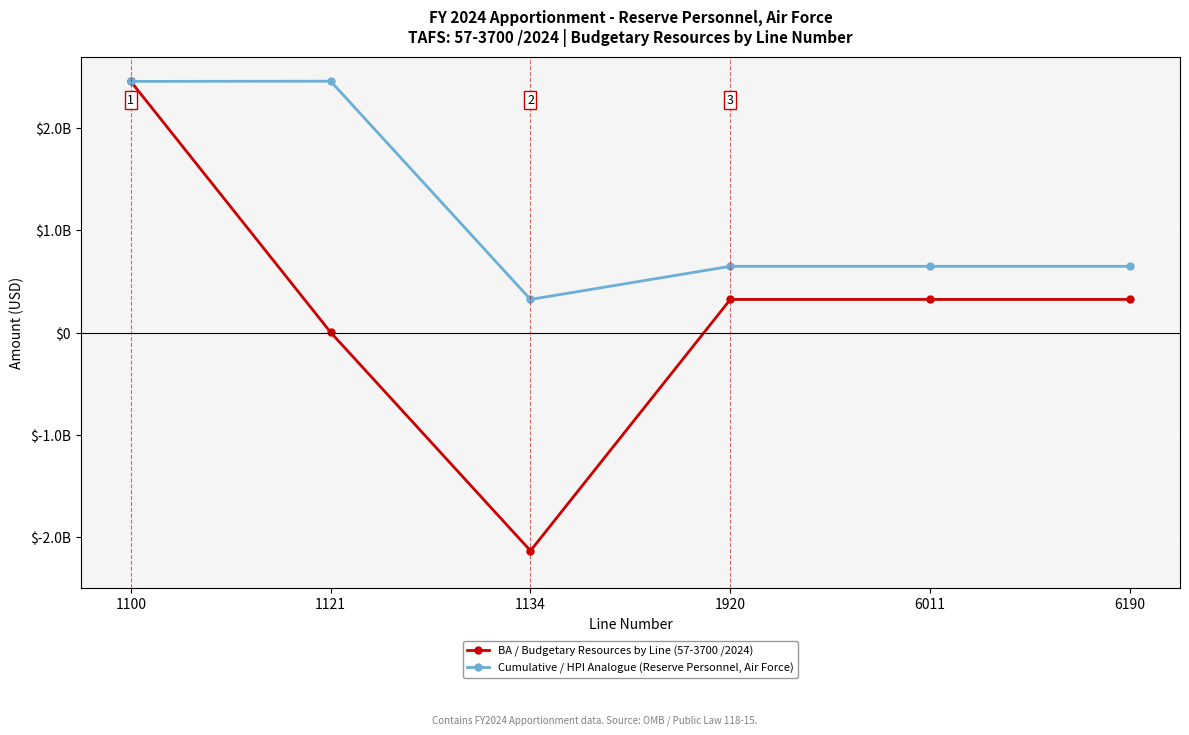

Does the chart have visible grid lines?

Yes